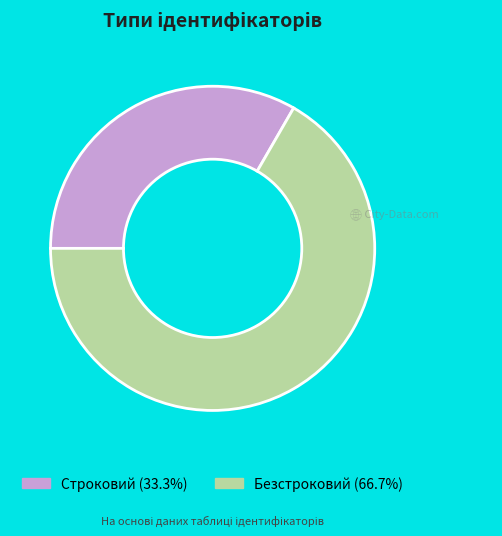

Which category has the biggest portion of the pie?

Безстроковий